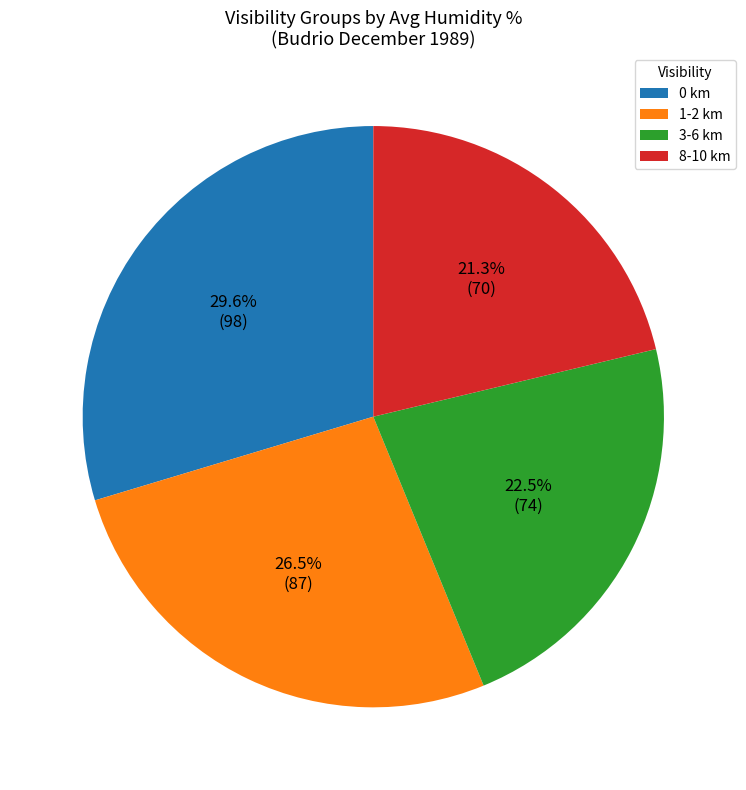

How much of the chart is everything except 3-6 km?

77.5%